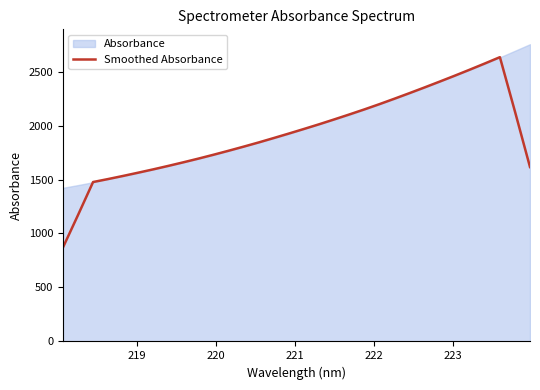

What is the highest value of the Smoothed Absorbance series?

2633.2